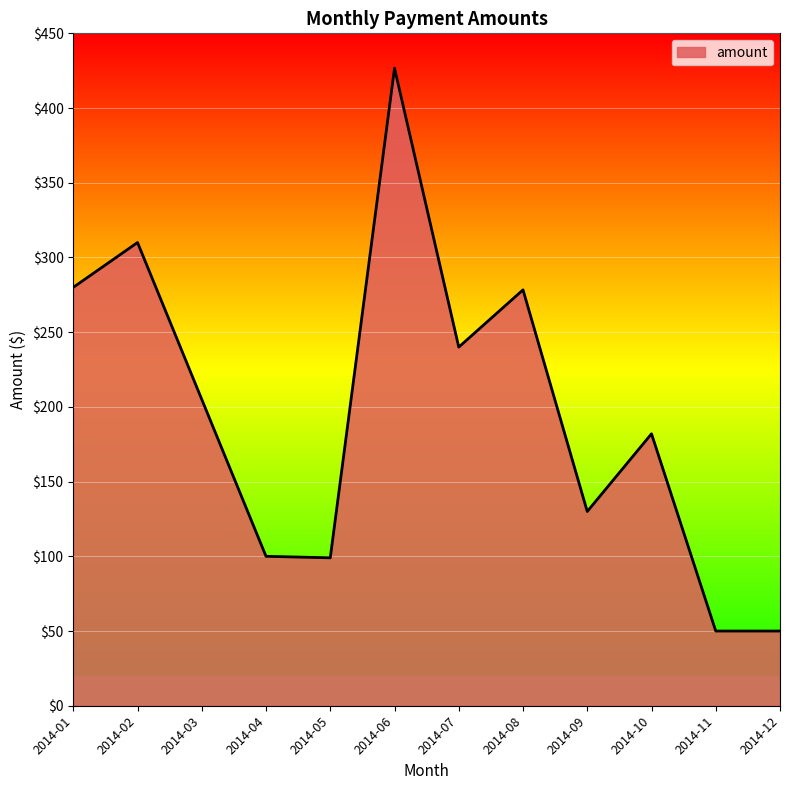

Where is the first local maximum?

2014-02